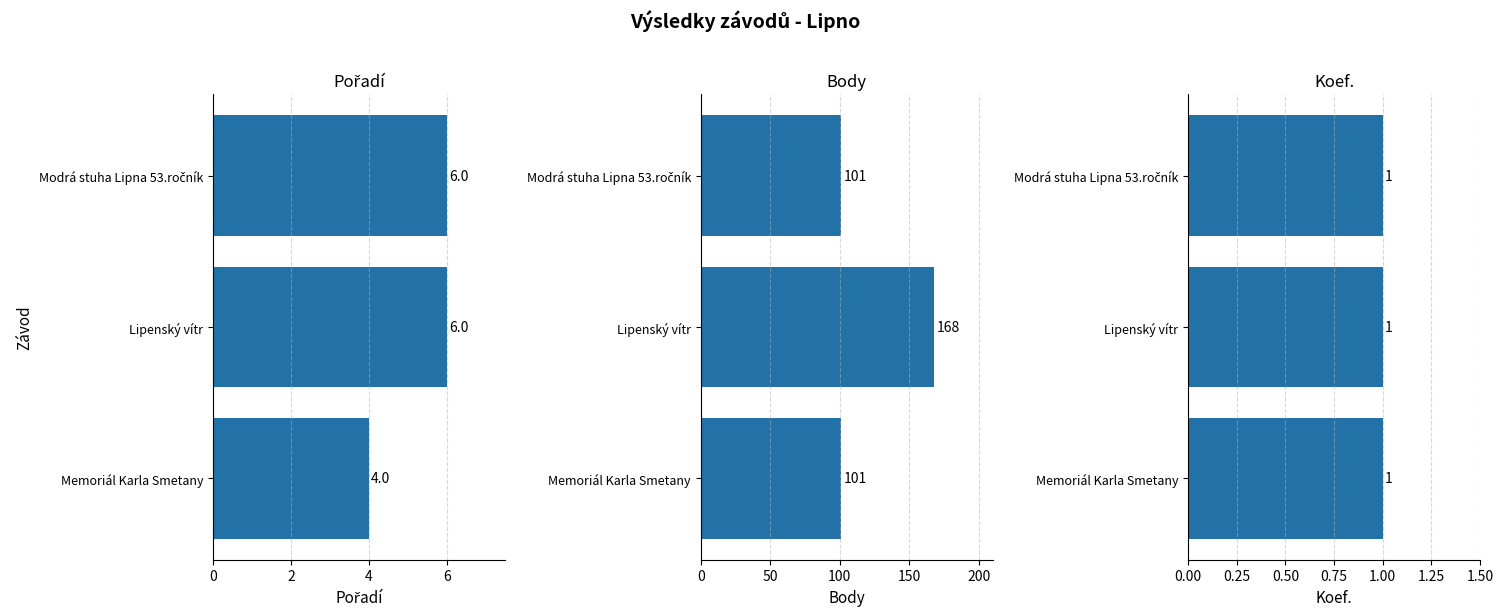

Is the value of Koef. at 2 greater than the value of Body at 0?

No